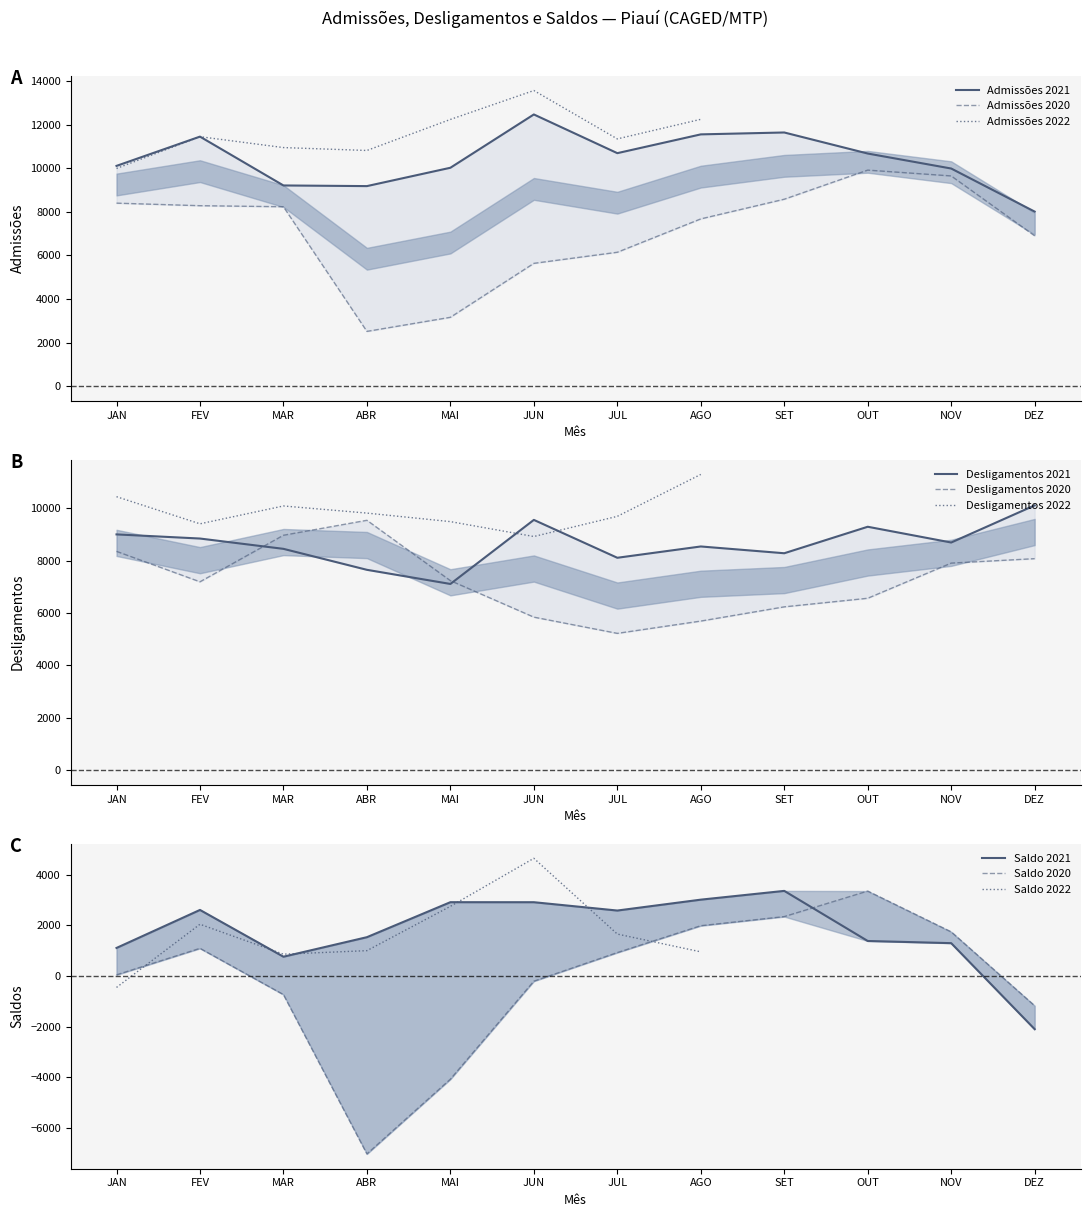

Which category has the highest value across all series?

JUN